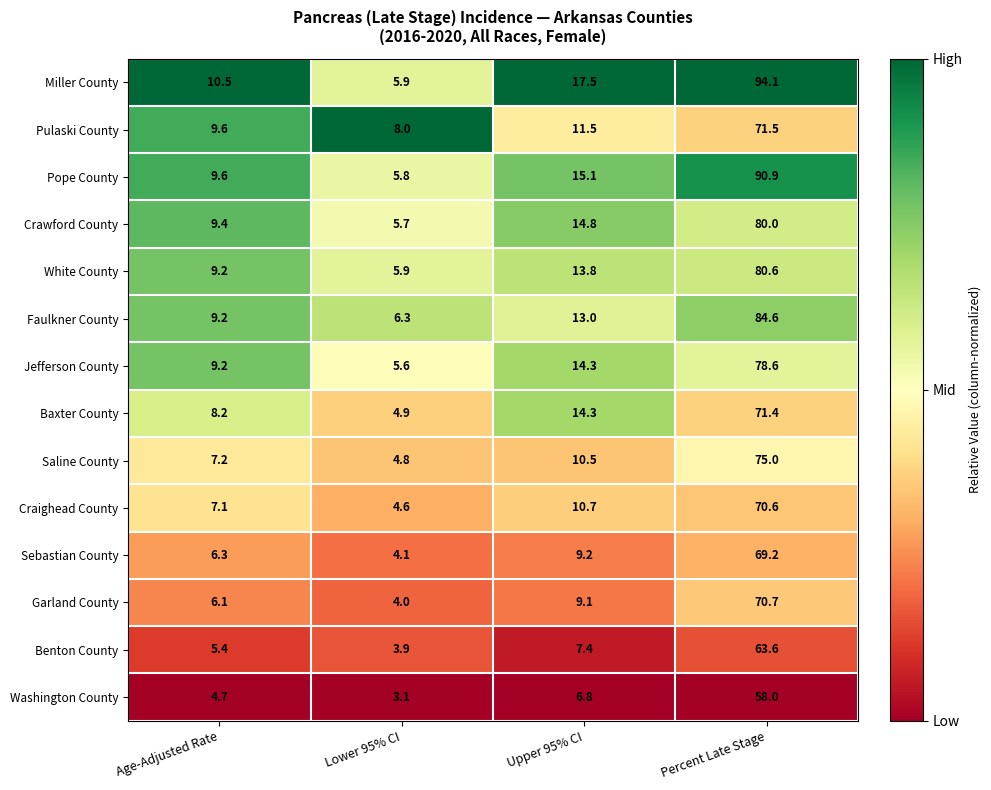

At which category is the sum across all series the highest?

Percent Late Stage